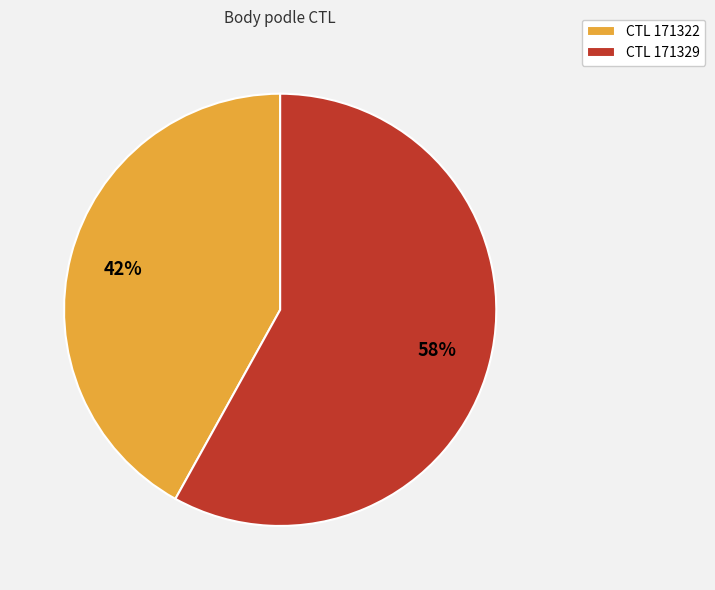

Is it true that CTL 171329 is 58% of the pie?

True